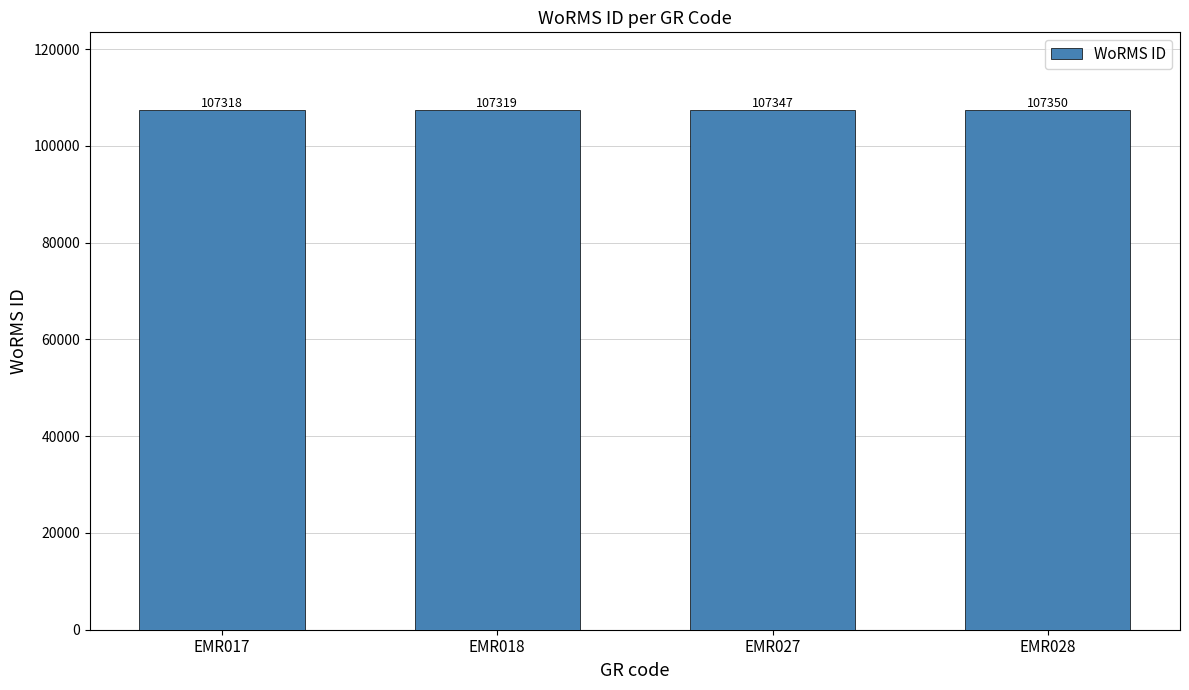

Reading left to right, extract all data points from this chart.

EMR017=107318	EMR018=107319	EMR027=107347	EMR028=107350